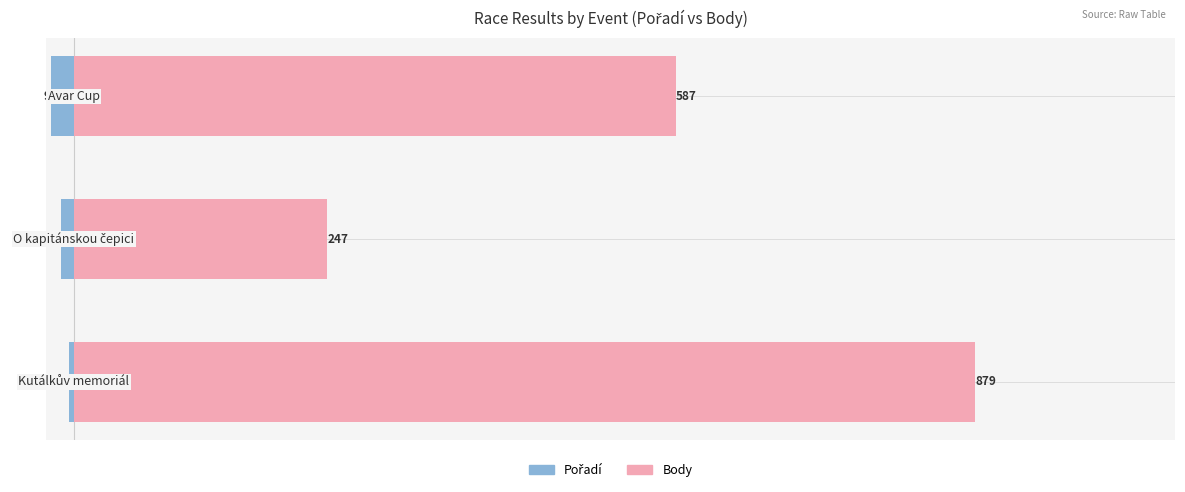

Are the bars horizontal?

Yes